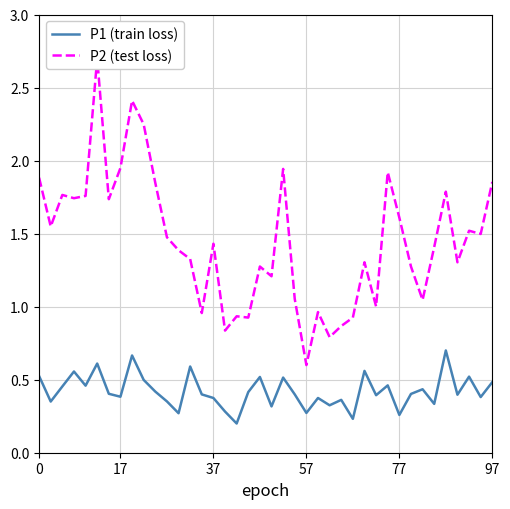

What is the average value of the P2 (test loss) series?

1.5